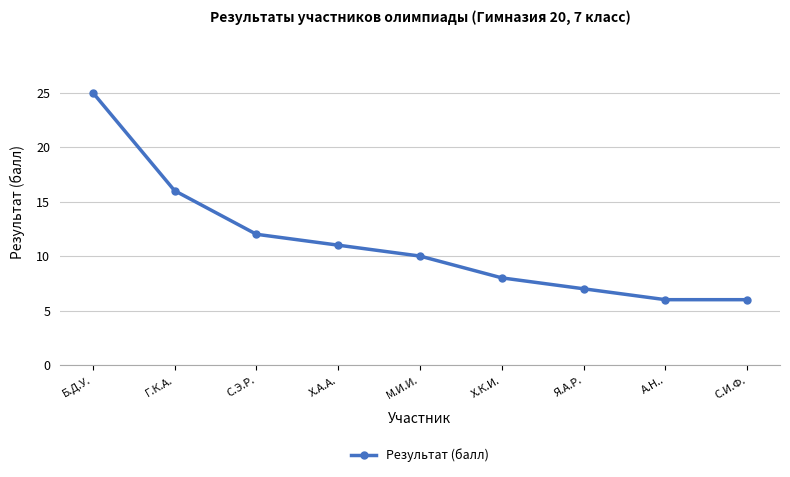

What is the sum of the values at Х.К.И. and Я.А.Р.?

15